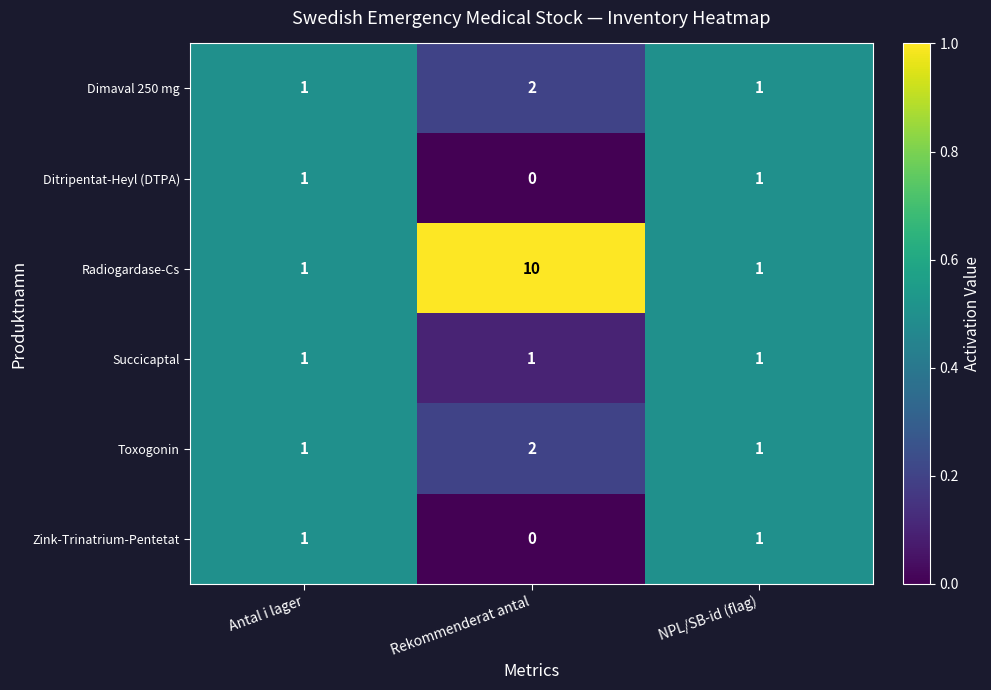

What is the greatest value displayed?

10